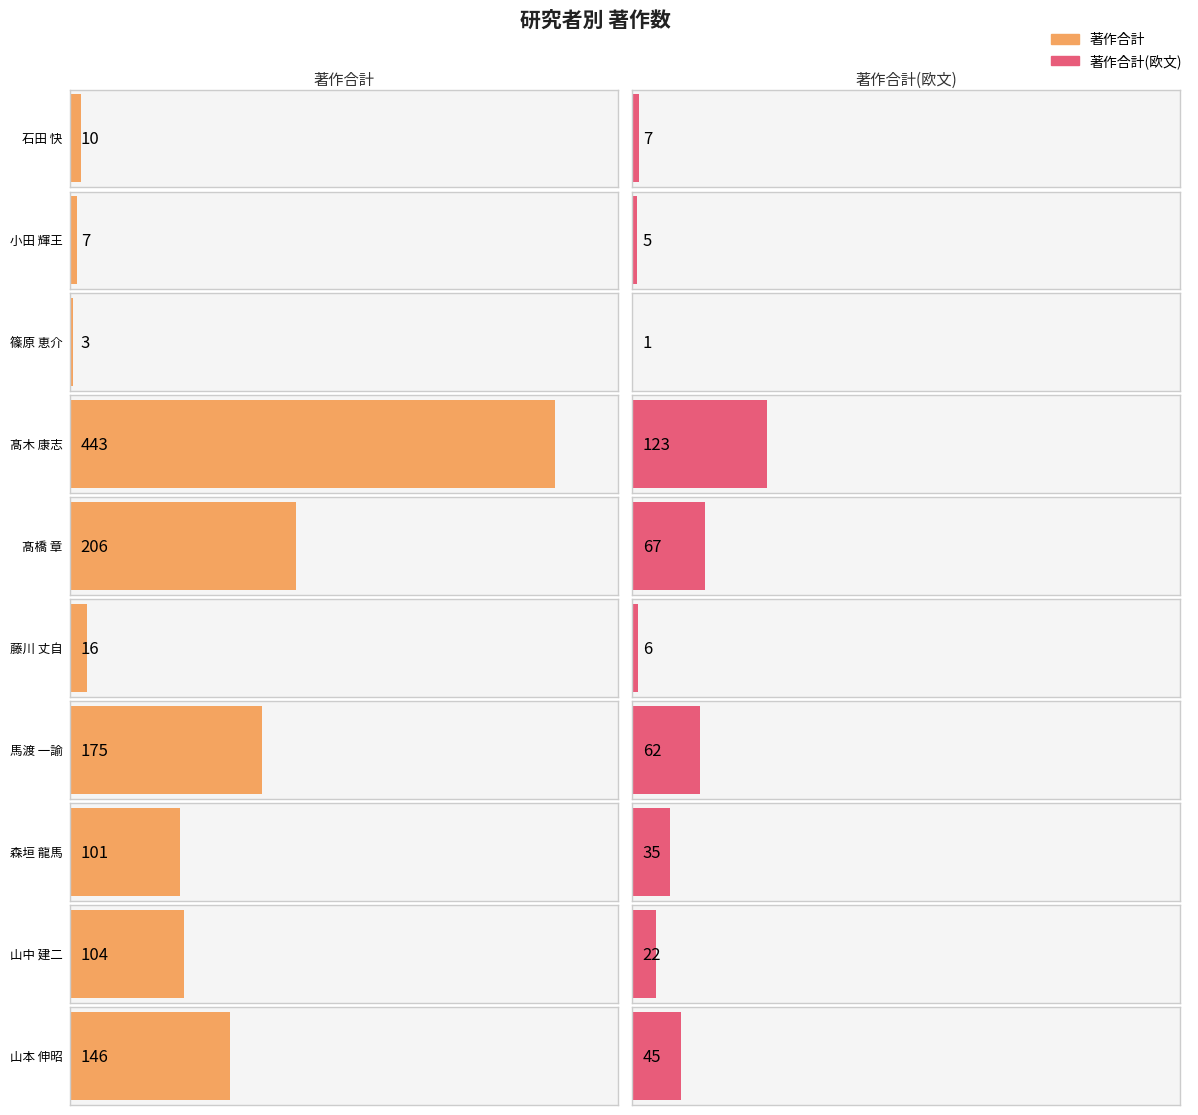

What is the average value of the 著作合計 series?

121